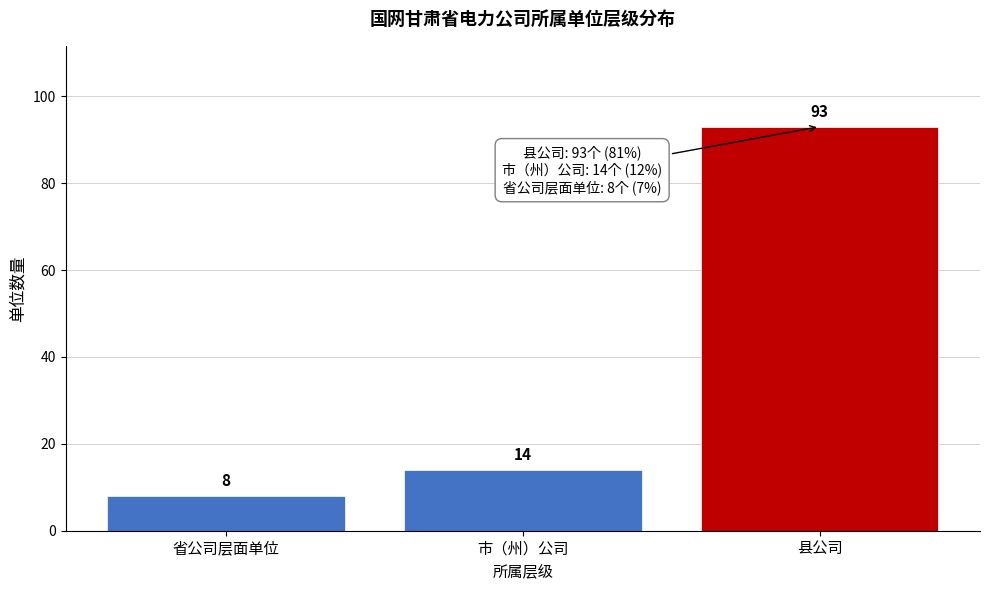

Reading left to right, transcribe all the data shown in this chart.

省公司层面单位=8	市（州）公司=14	县公司=93